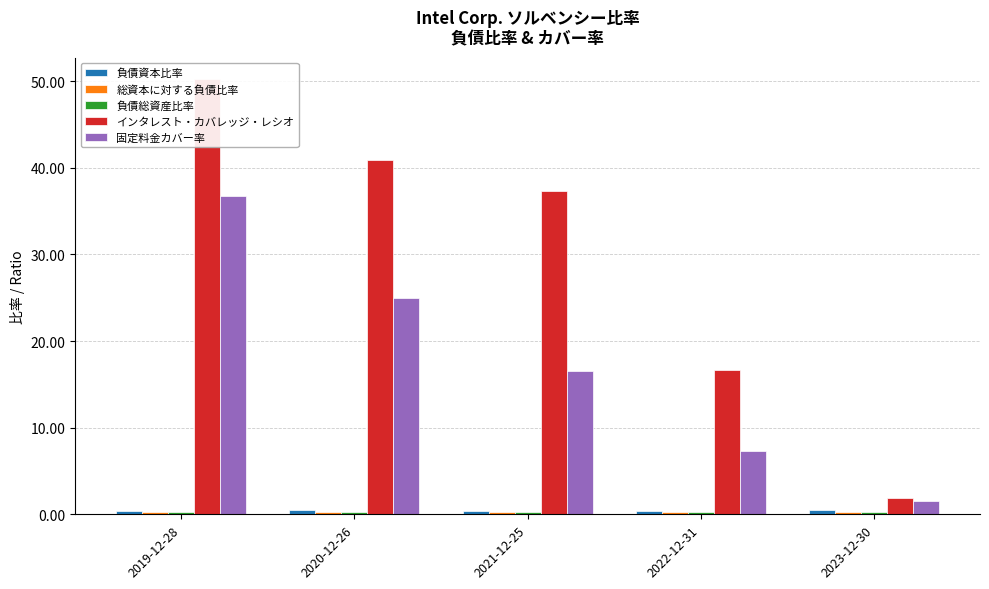

At which label does 固定料金カバー率 first exceed 16?

2019-12-28